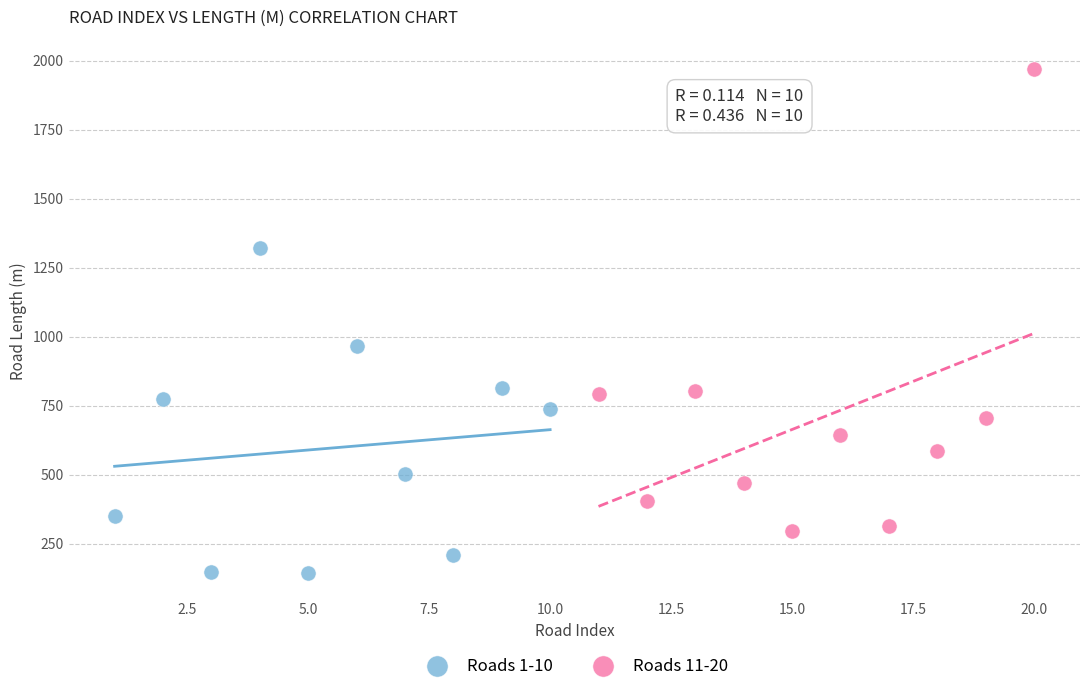

Which series contains the lowest Y value?

Roads 1-10